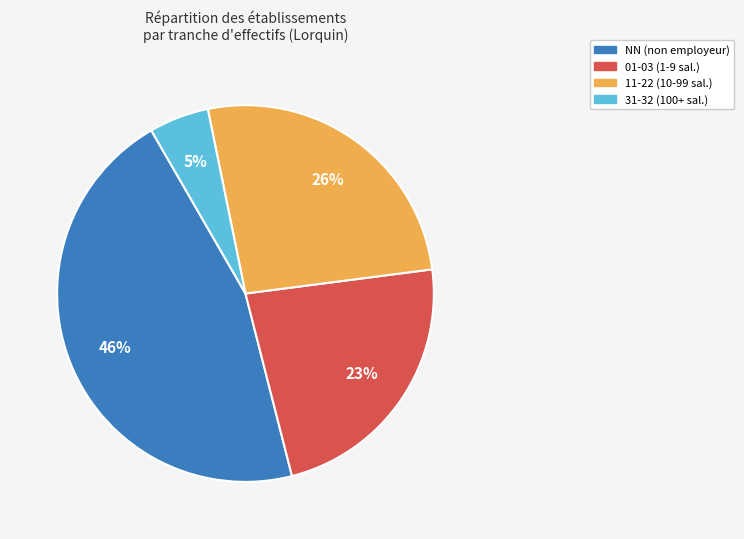

To the nearest percent, what is the average slice percentage?

25%